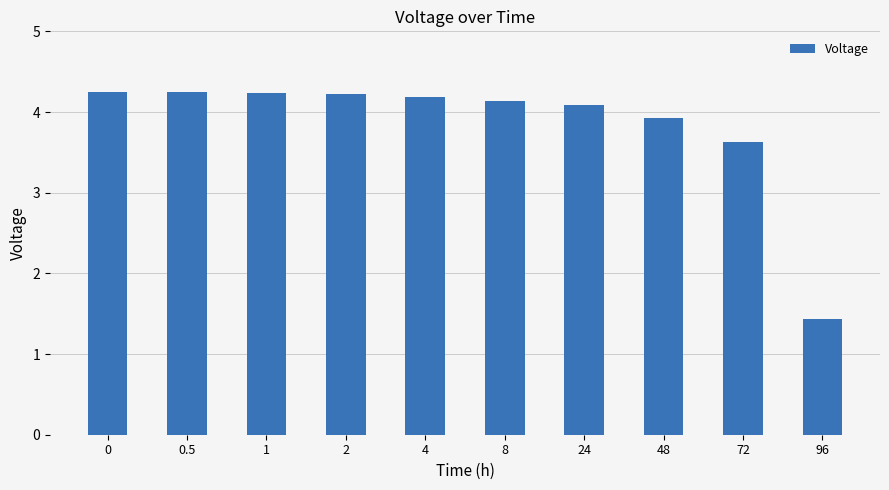

What is the label of the 6th bar from the right?

4